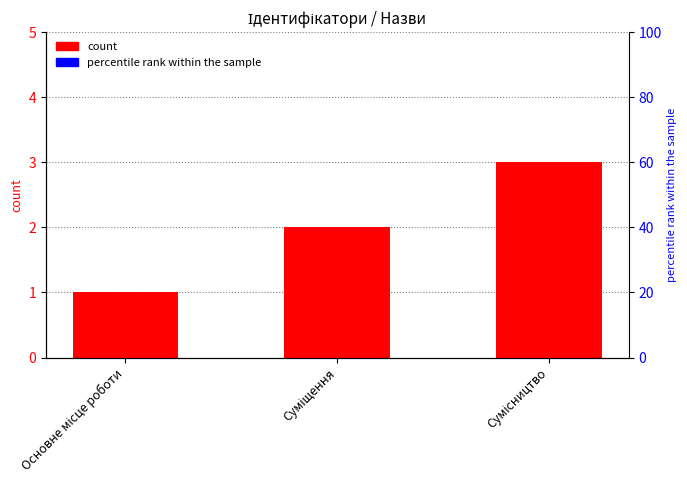

What is the maximum value shown in the chart?

3